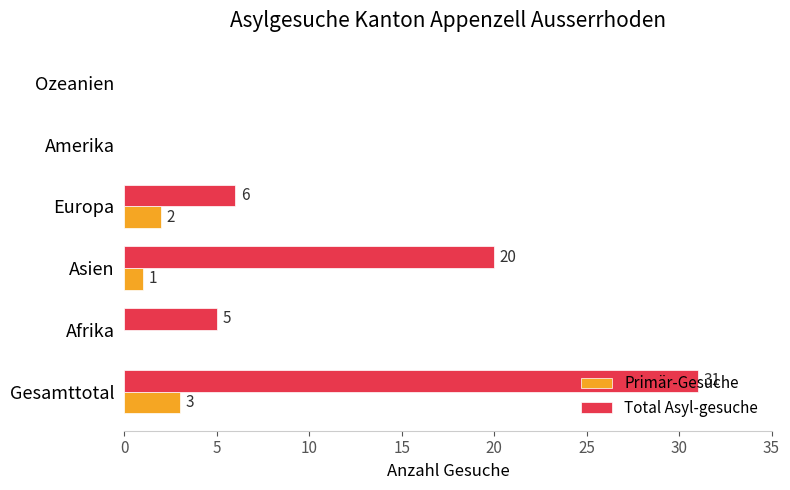

Which series changed the most between Gesamttotal and Asien?

Total Asyl-gesuche